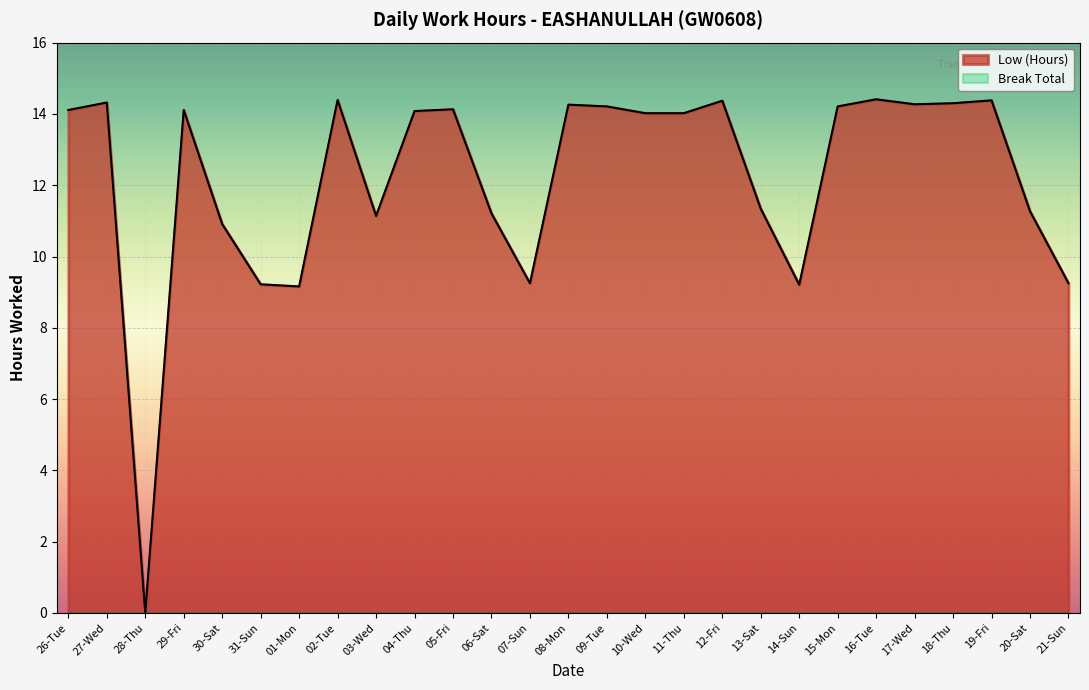

Where is the first local maximum?

27-Wed